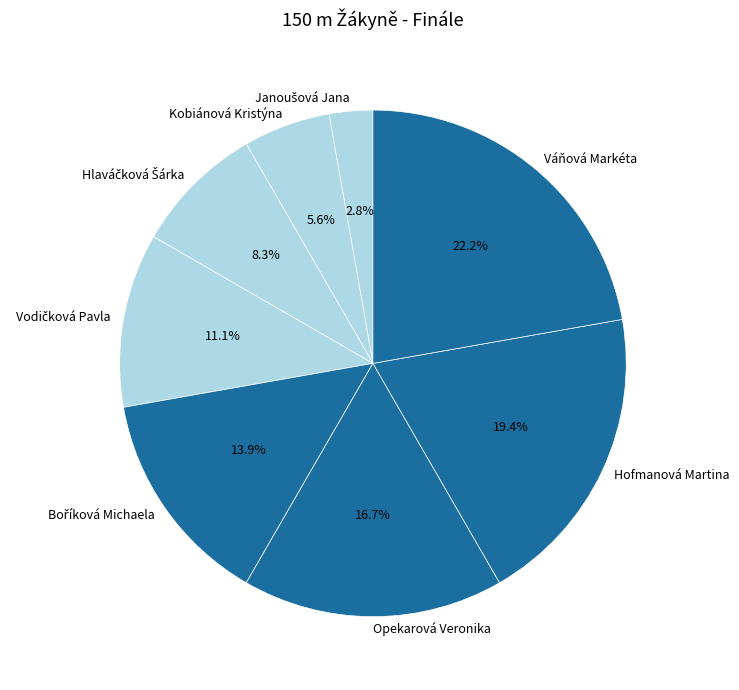

Count the number of slices in the pie.

8